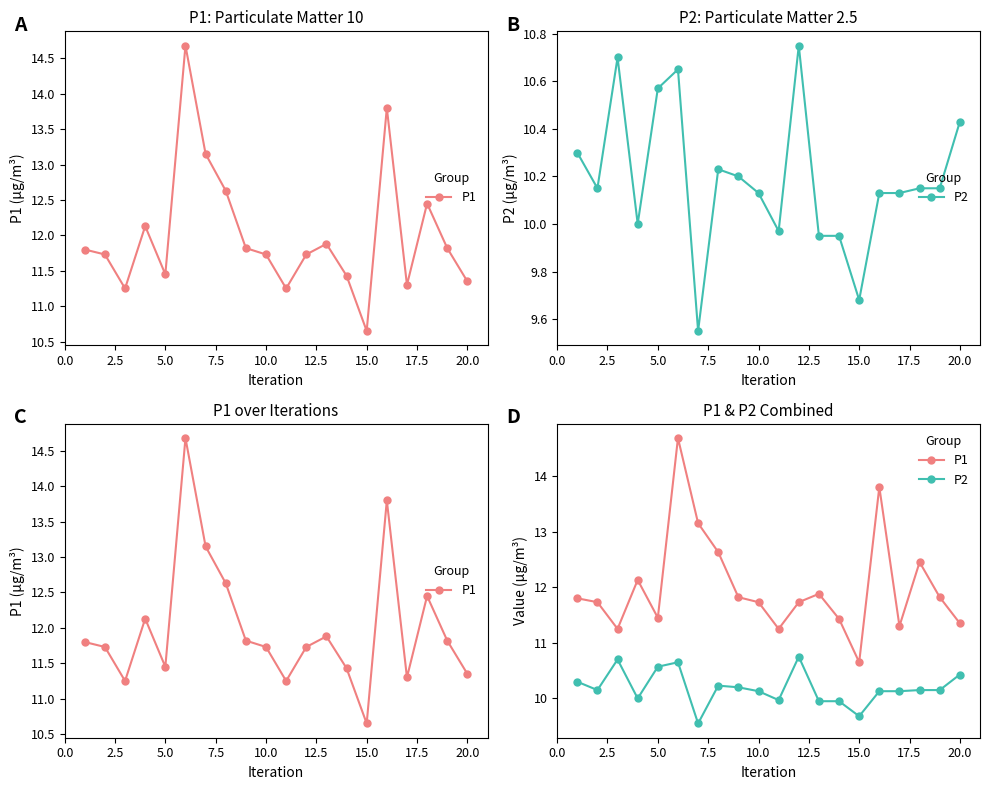

Count the number of categories in the chart.

20